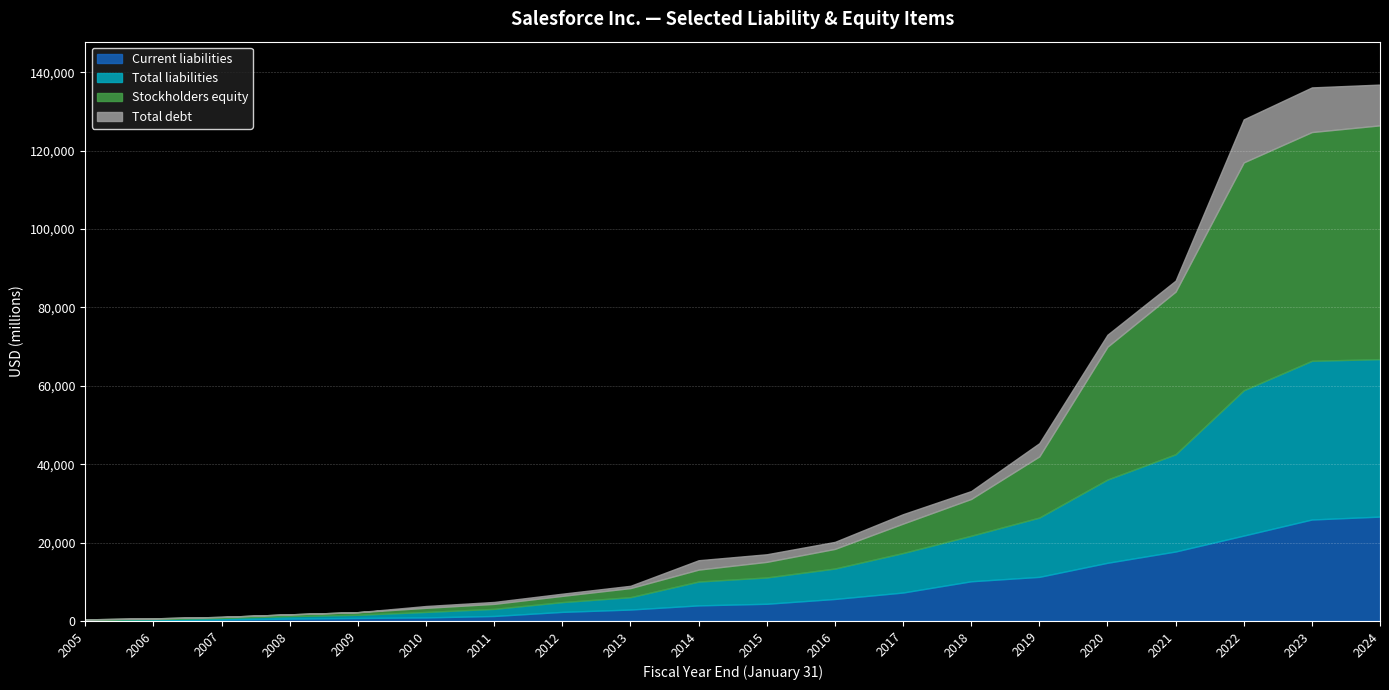

True or false: Total debt and Stockholders equity intersect in this chart.

False